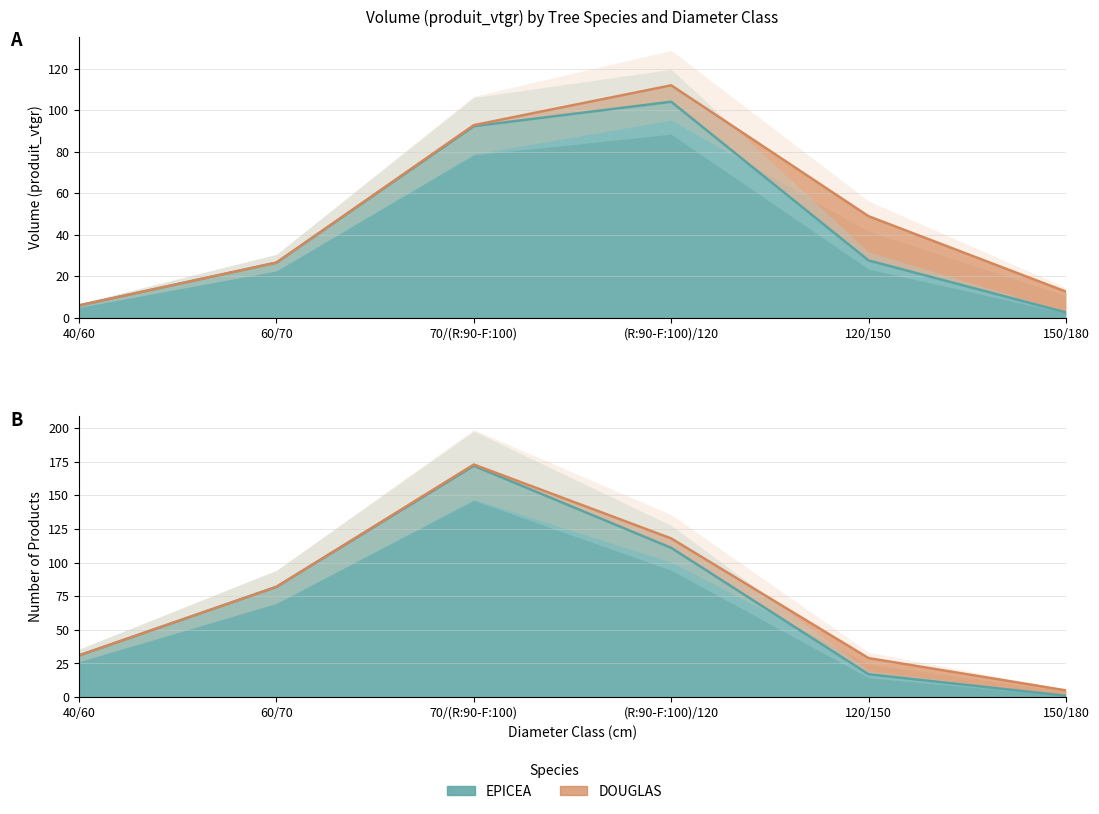

Which category has the highest value across all series?

(R:90-F:100)/120